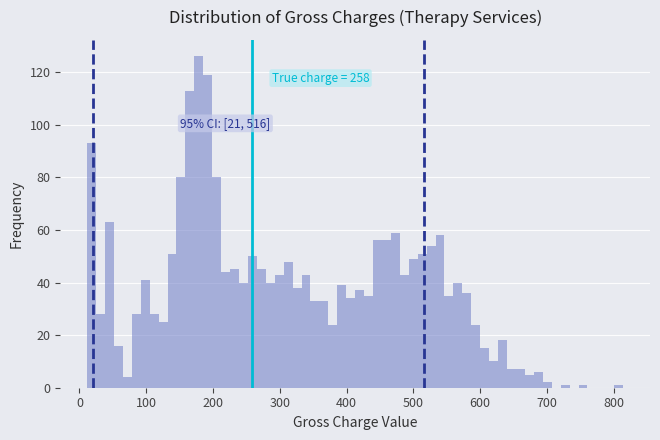

Read against the x-axis, roughly where is the centre of the tallest bar?

180